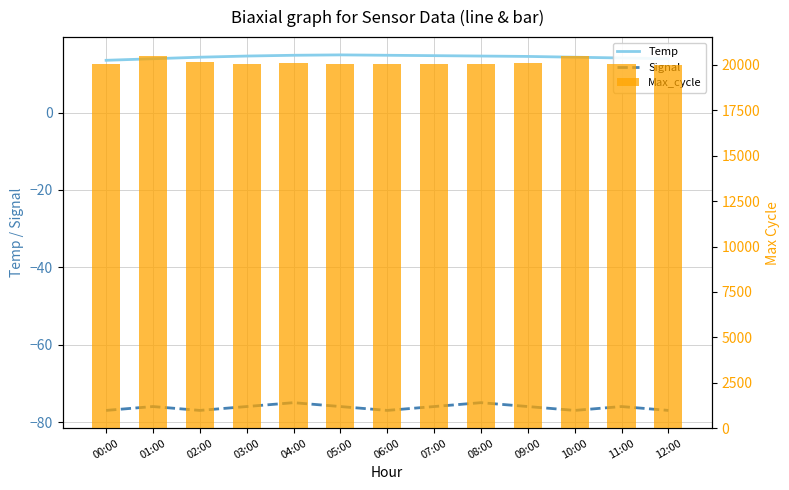

How many series are shown in this chart?

3